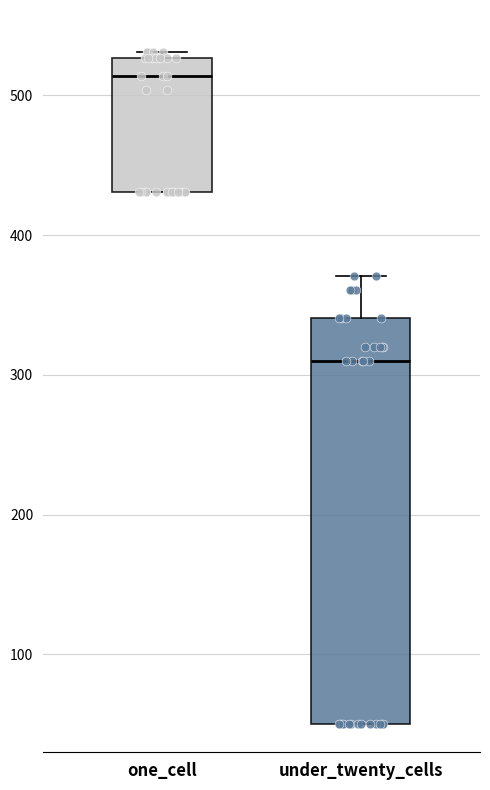

Reading left to right, read every box against the y-axis: the position of its median line, the range the box covers, and the ends of its whiskers. The values are not printed on the chart, so give them approximately, as read against the axis.

one_cell: median 510, box 430 to 530, whiskers 430 to 530 (just above the box's upper edge)
under_twenty_cells: median 310, box 50 to 340, whiskers 50 to 370